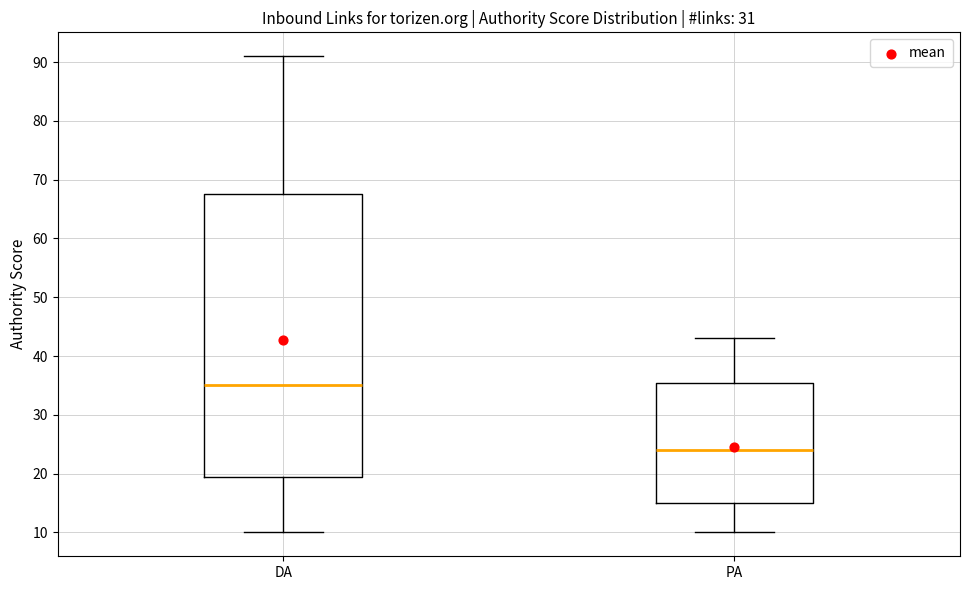

Reading left to right, transcribe this box plot: for each box, give where its median line is, the range the box spans, and where its two whiskers end, as read against the y-axis. The values are not printed on the chart, so give them approximately, as read against the axis.

DA: median 35, box 20 to 68, whiskers 10 to 91
PA: median 24, box 15 to 36, whiskers 10 to 43